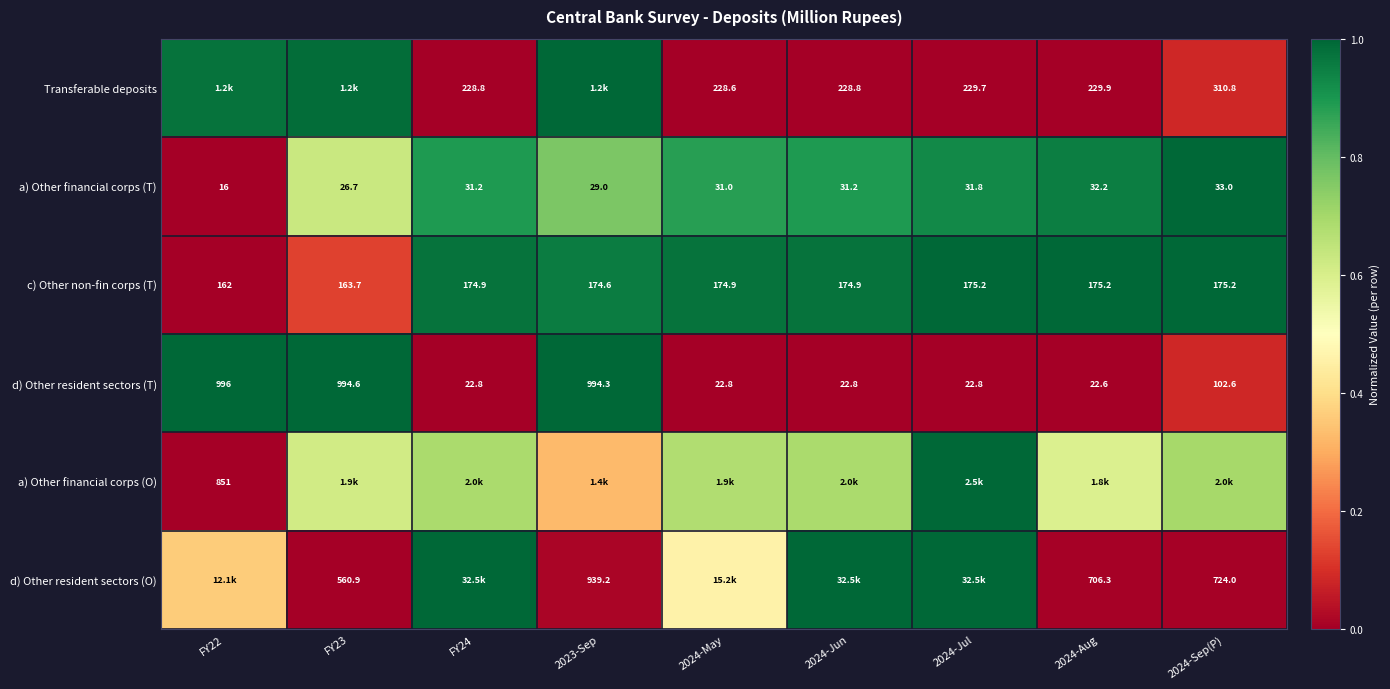

Is it true that a) Other financial corps (O) equals 0.2 at FY24?

False